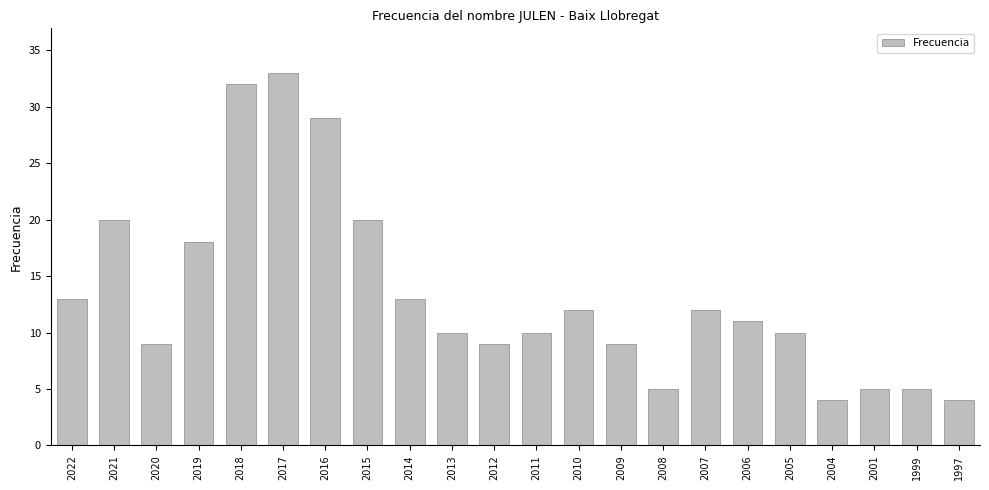

How many data points are less than 11?

11